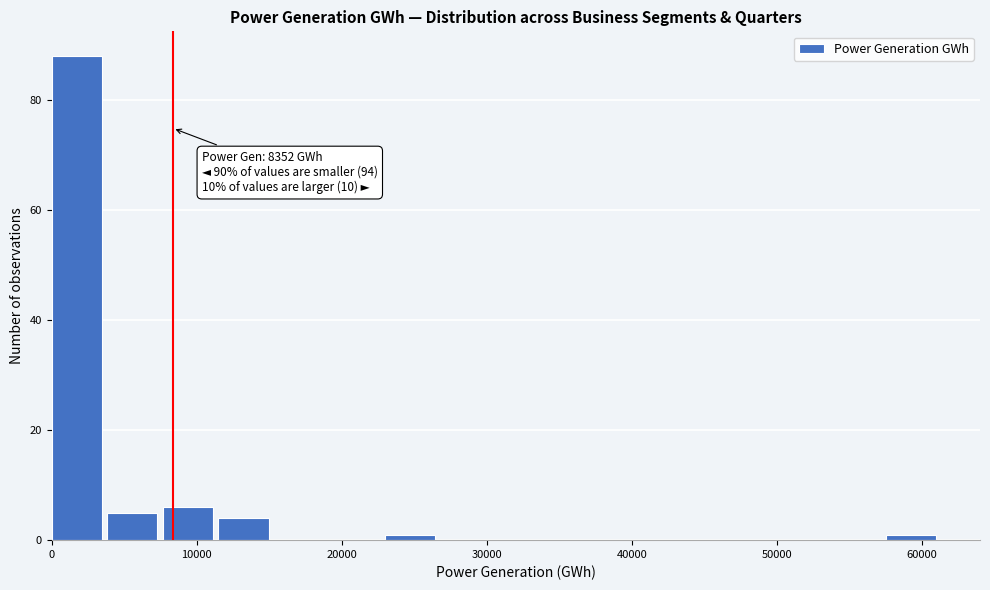

Around what value on the x-axis is the tallest bar? Give the approximate position of its centre, as read against the axis.

2000